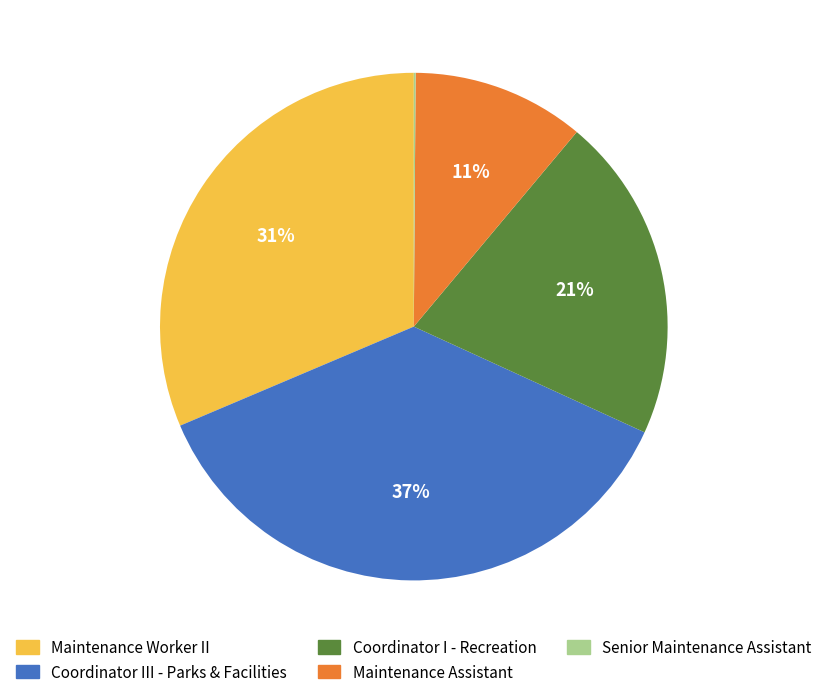

Is Coordinator I - Recreation the majority of the pie?

No